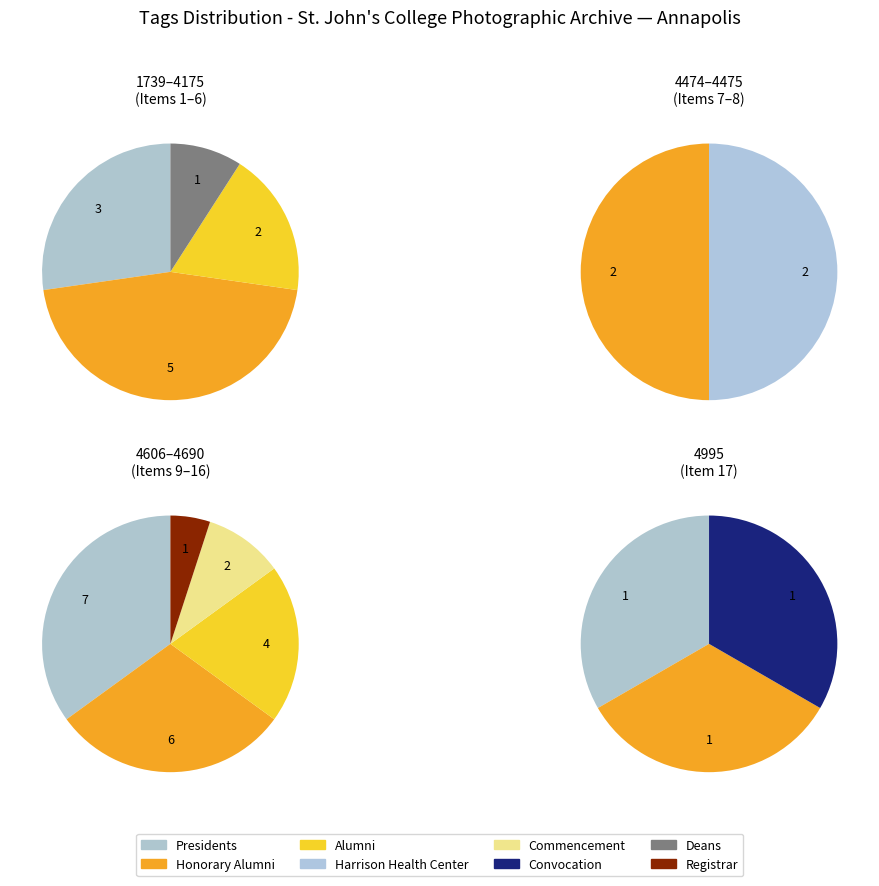

Combined, what portion of the pie is Harrison Health Center and Commencement?

10.3%